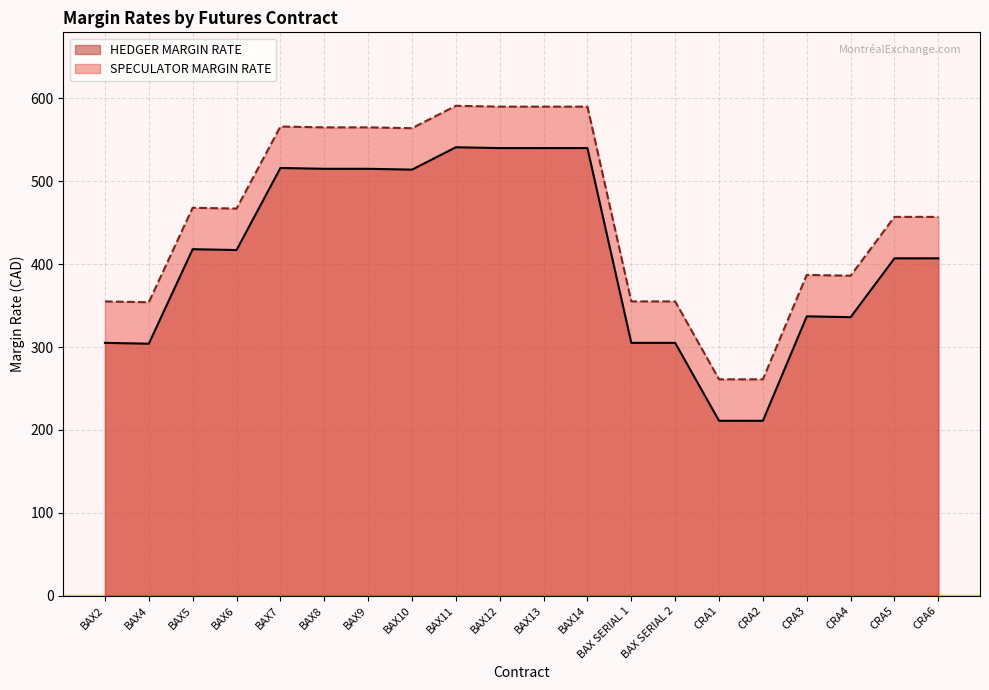

Which category has the highest value in the SPECULATOR MARGIN RATE series?

BAX11